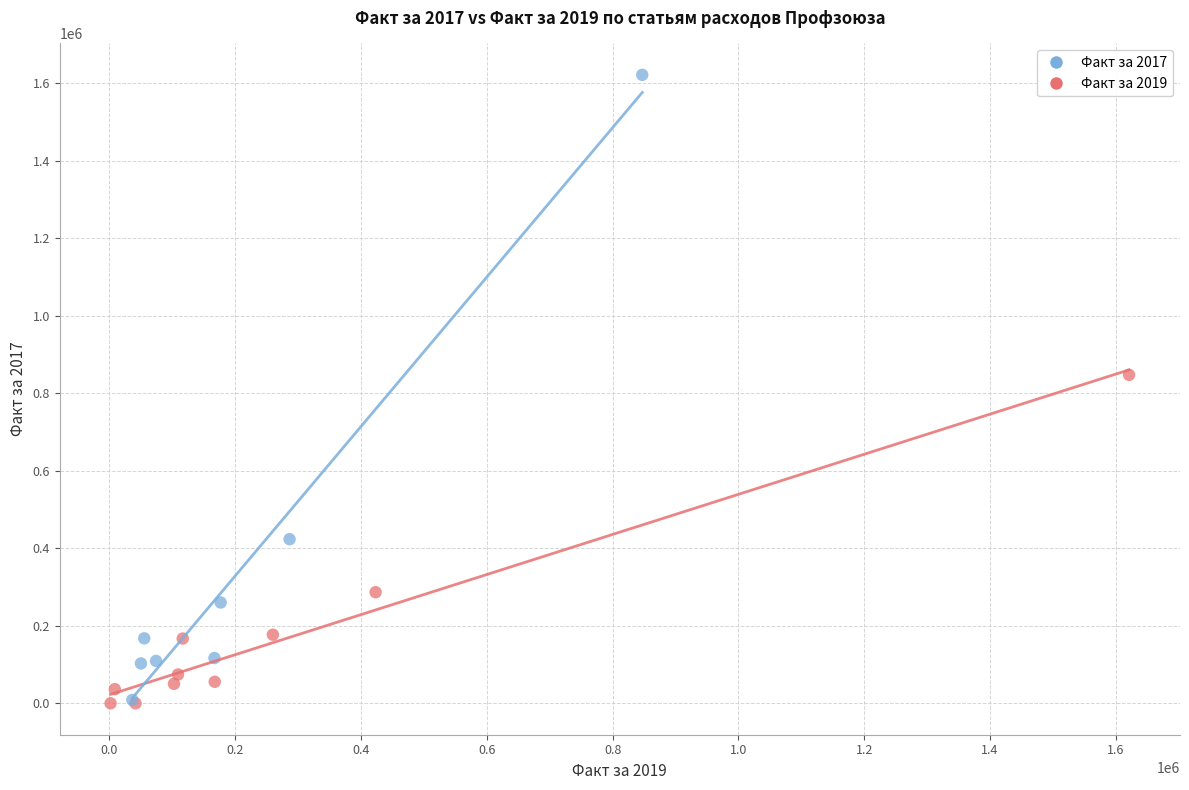

Which series has the largest Y range (max minus min)?

Факт за 2017